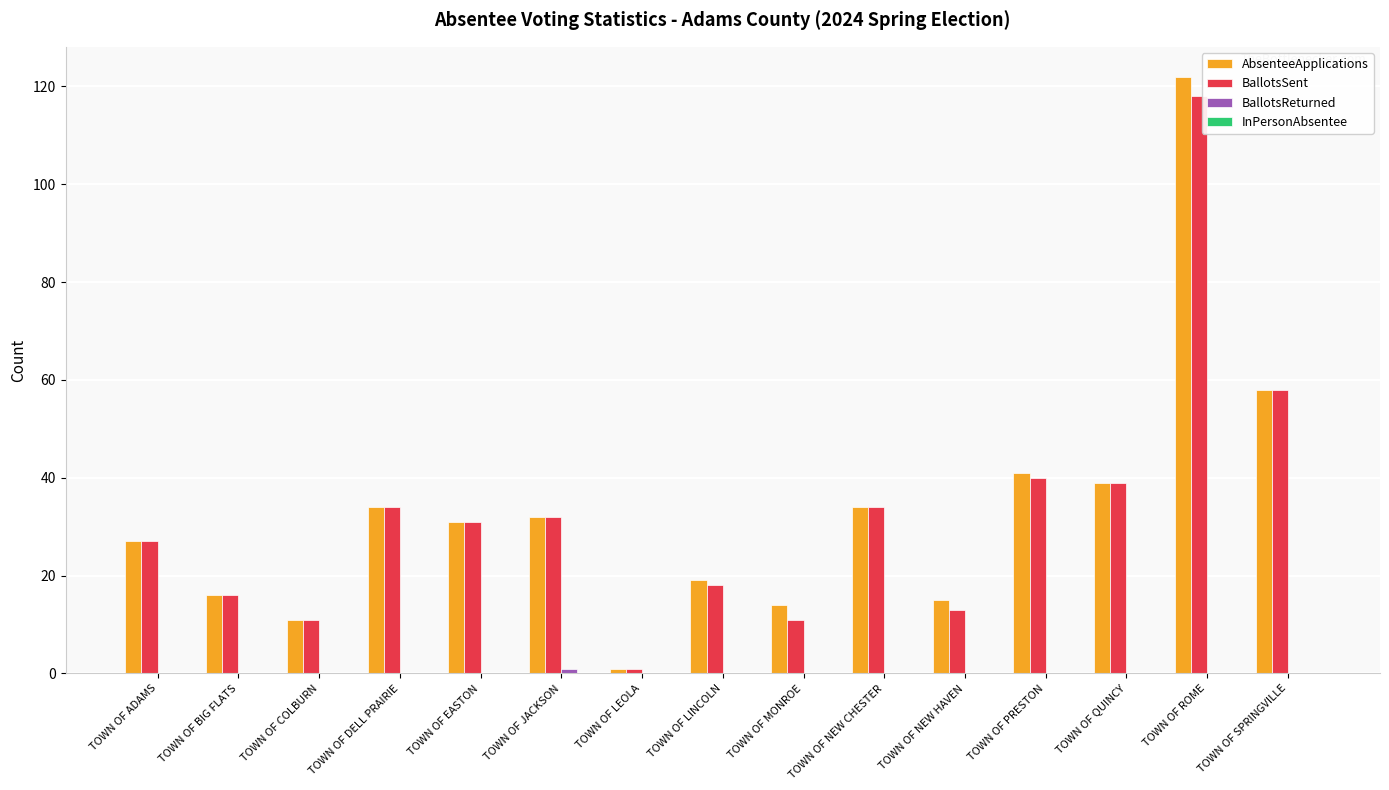

Where is AbsenteeApplications nearest to the value 61?

TOWN OF SPRINGVILLE